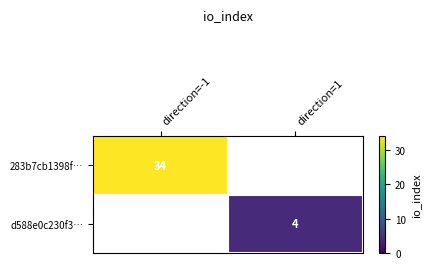

Rank the series by their maximum value, from highest to lowest.

283b7cb1398f…, d588e0c230f3…